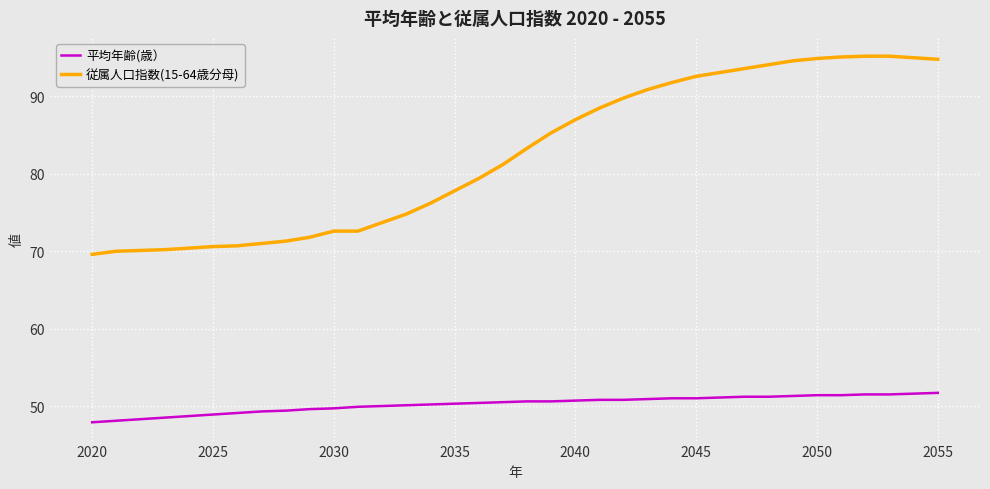

What is the sum of all 従属人口指数(15-64歳分母) values?

2968.8